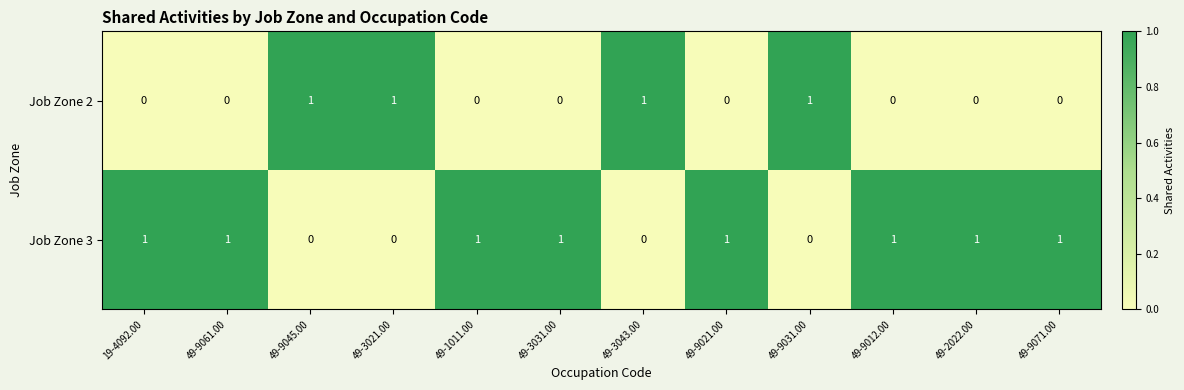

Reading left to right, transcribe all the data shown in this chart.

Job Zone 2: 0	0	1	1	0	0	1	0	1	0	0	0
Job Zone 3: 1	1	0	0	1	1	0	1	0	1	1	1